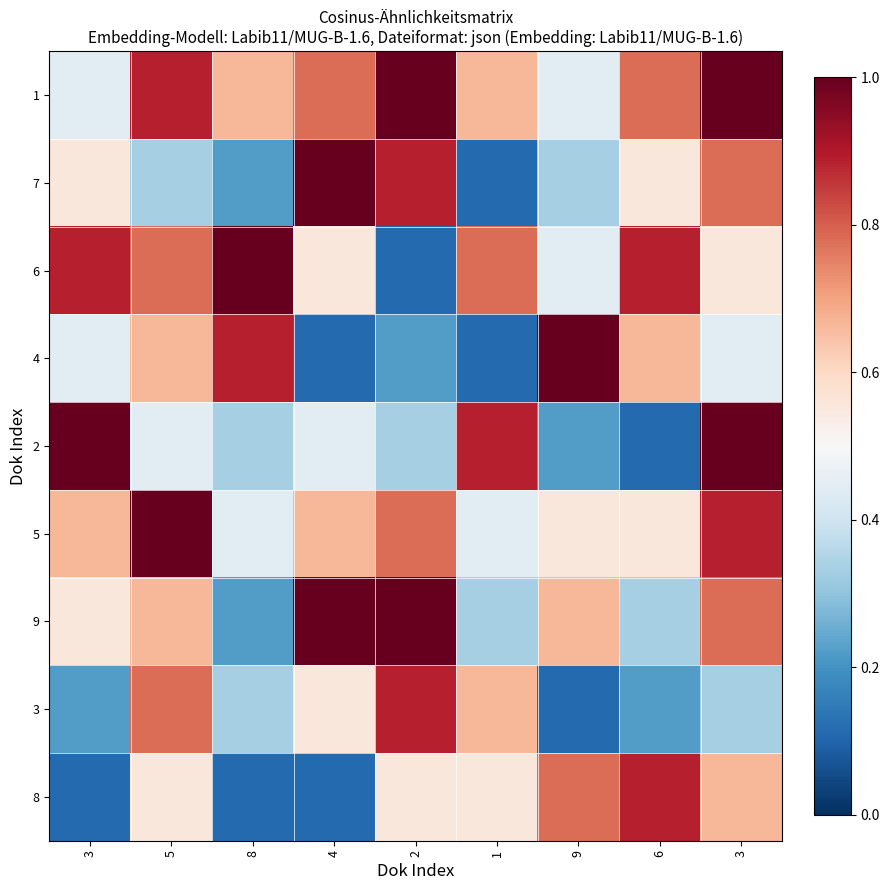

Reading right to left, transcribe all the data shown in this chart.

1: 3=1.0	6=0.8	9=0.4	1=0.7	2=1.0	4=0.8	8=0.7	5=0.9	3=0.4
7: 3=0.8	6=0.6	9=0.3	1=0.1	2=0.9	4=1.0	8=0.2	5=0.3	3=0.6
6: 3=0.6	6=0.9	9=0.4	1=0.8	2=0.1	4=0.6	8=1.0	5=0.8	3=0.9
4: 3=0.4	6=0.7	9=1.0	1=0.1	2=0.2	4=0.1	8=0.9	5=0.7	3=0.4
2: 3=1.0	6=0.1	9=0.2	1=0.9	2=0.3	4=0.4	8=0.3	5=0.4	3=1.0
5: 3=0.9	6=0.6	9=0.6	1=0.4	2=0.8	4=0.7	8=0.4	5=1.0	3=0.7
9: 3=0.8	6=0.3	9=0.7	1=0.3	2=1.0	4=1.0	8=0.2	5=0.7	3=0.6
3: 3=0.3	6=0.2	9=0.1	1=0.7	2=0.9	4=0.6	8=0.3	5=0.8	3=0.2
8: 3=0.7	6=0.9	9=0.8	1=0.6	2=0.6	4=0.1	8=0.1	5=0.6	3=0.1